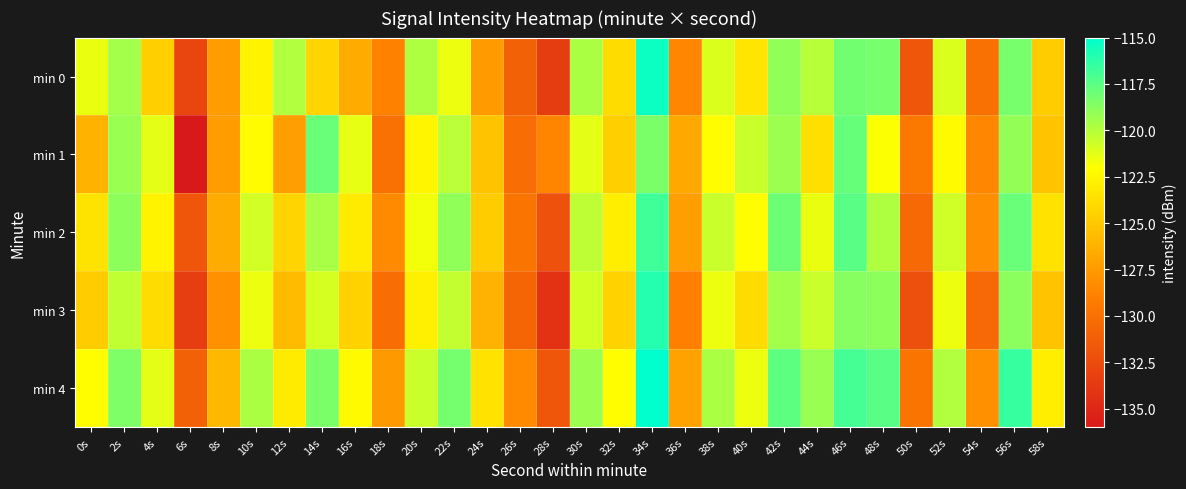

Reading right to left, what are all the values shown in this chart?

min 0: 58s=-124.8	56s=-118.3	54s=-130.0	52s=-121.0	50s=-131.8	48s=-118.3	46s=-118.2	44s=-120.1	42s=-119.0	40s=-123.4	38s=-121.0	36s=-128.5	34s=-115.4	32s=-123.9	30s=-119.7	28s=-133.6	26s=-131.1	24s=-127.5	22s=-121.5	20s=-119.8	18s=-128.9	16s=-126.6	14s=-124.3	12s=-119.9	10s=-122.6	8s=-127.4	6s=-132.9	4s=-124.7	2s=-119.4	0s=-121.5
min 1: 58s=-125.2	56s=-119.1	54s=-128.6	52s=-122.3	50s=-129.4	48s=-121.9	46s=-117.8	44s=-123.7	42s=-119.3	40s=-120.5	38s=-122.1	36s=-126.8	34s=-118.4	32s=-124.6	30s=-121.3	28s=-128.7	26s=-130.2	24s=-125.3	22s=-120.1	20s=-122.5	18s=-129.9	16s=-121.3	14s=-117.9	12s=-127.3	10s=-122.2	8s=-127.4	6s=-135.9	4s=-121.3	2s=-119.2	0s=-126.2
min 2: 58s=-123.6	56s=-117.9	54s=-128.2	52s=-120.7	50s=-130.5	48s=-119.8	46s=-117.5	44s=-121.4	42s=-118.0	40s=-122.1	38s=-120.5	36s=-127.3	34s=-116.8	32s=-122.9	30s=-120.2	28s=-132.1	26s=-129.7	24s=-124.8	22s=-119.0	20s=-121.7	18s=-128.4	16s=-123.1	14s=-119.6	12s=-124.3	10s=-120.8	8s=-126.5	6s=-131.8	4s=-122.7	2s=-118.9	0s=-123.5
min 3: 58s=-125.3	56s=-118.8	54s=-130.5	52s=-121.5	50s=-132.3	48s=-118.9	46s=-118.7	44s=-120.5	42s=-119.5	40s=-123.9	38s=-121.5	36s=-129.0	34s=-116.0	32s=-124.5	30s=-120.8	28s=-134.2	26s=-130.8	24s=-126.1	22s=-120.4	20s=-122.8	18s=-130.2	16s=-124.5	14s=-120.9	12s=-125.7	10s=-121.5	8s=-128.1	6s=-133.4	4s=-123.9	2s=-120.3	0s=-124.8
min 4: 58s=-122.9	56s=-116.5	54s=-128.0	52s=-119.9	50s=-129.7	48s=-117.5	46s=-116.9	44s=-119.2	42s=-117.6	40s=-121.5	38s=-119.7	36s=-127.1	34s=-114.8	32s=-122.1	30s=-119.3	28s=-131.8	26s=-128.4	24s=-123.6	22s=-118.2	20s=-120.5	18s=-127.6	16s=-122.3	14s=-118.4	12s=-123.1	10s=-119.7	8s=-125.9	6s=-131.0	4s=-121.3	2s=-118.5	0s=-122.1